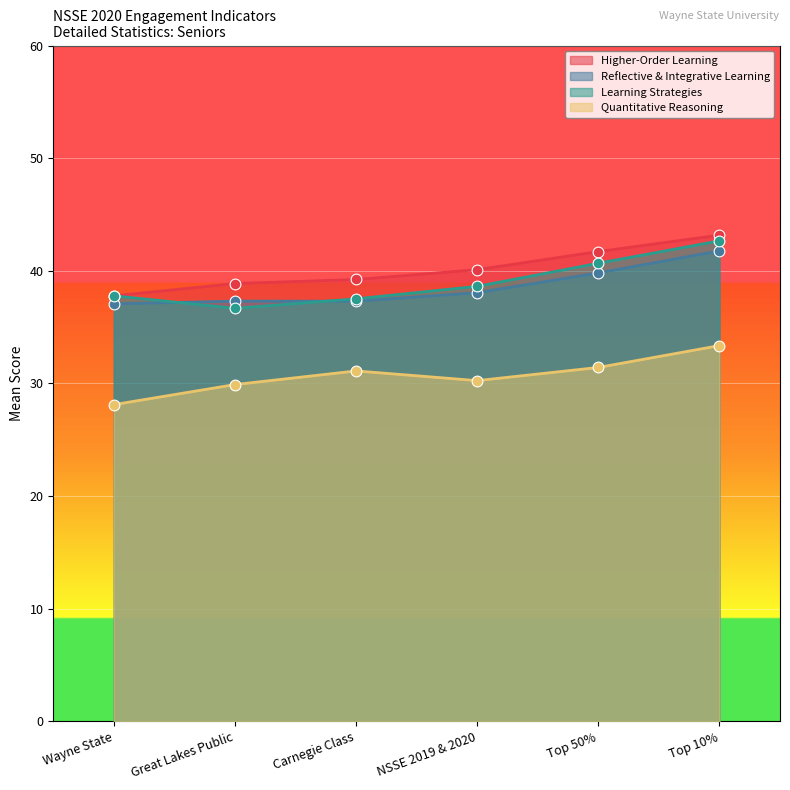

Which series has the largest total across all categories?

Higher-Order Learning